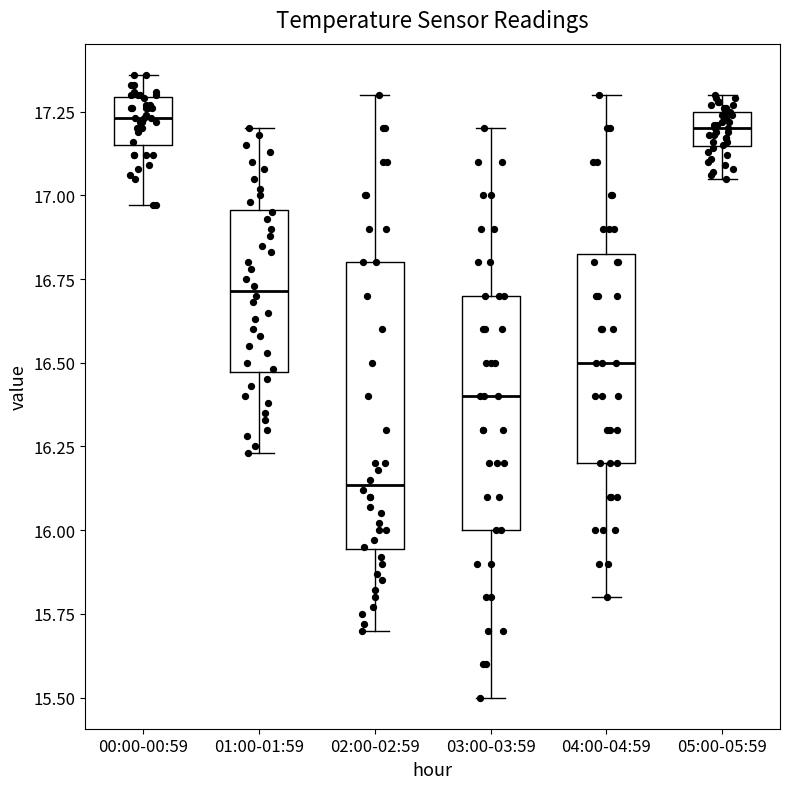

Reading left to right, transcribe this box plot: for each box, give where its median line is, the range the box spans, and where its two whiskers end, as read against the y-axis. The values are not printed on the chart, so give them approximately, as read against the axis.

00:00-00:59: median 17.25, box 17.15 to 17.30, whiskers 16.95 to 17.35
01:00-01:59: median 16.70, box 16.45 to 16.95, whiskers 16.25 to 17.20
02:00-02:59: median 16.15, box 15.95 to 16.80, whiskers 15.70 to 17.30
03:00-03:59: median 16.40, box 16.00 to 16.70, whiskers 15.50 to 17.20
04:00-04:59: median 16.50, box 16.20 to 16.85, whiskers 15.80 to 17.30
05:00-05:59: median 17.20, box 17.15 to 17.25, whiskers 17.05 to 17.30